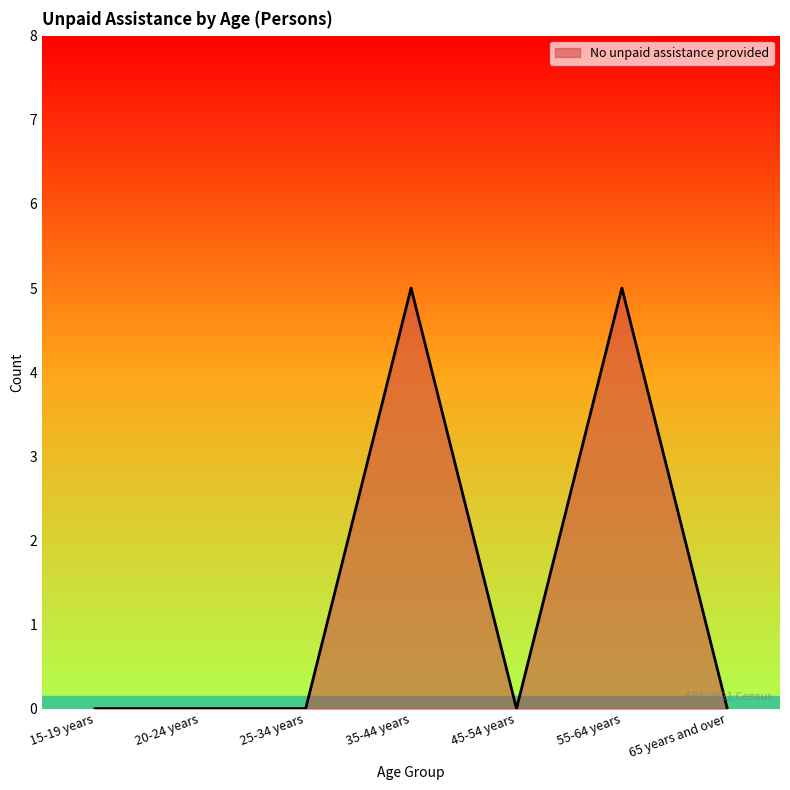

How many interior local valleys (lower than both neighbors) does the data have?

1